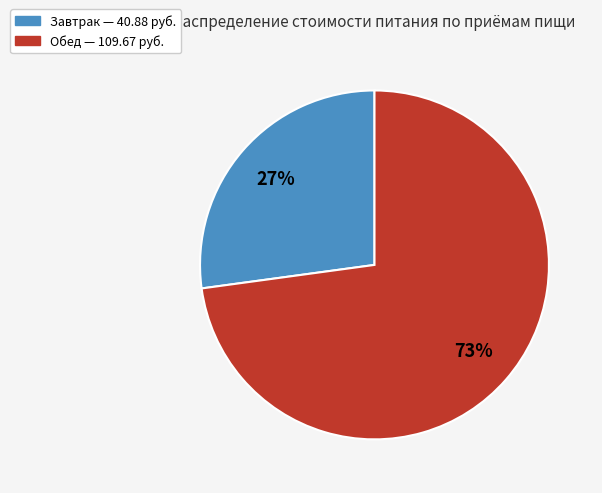

Is there a majority slice in this chart?

Yes